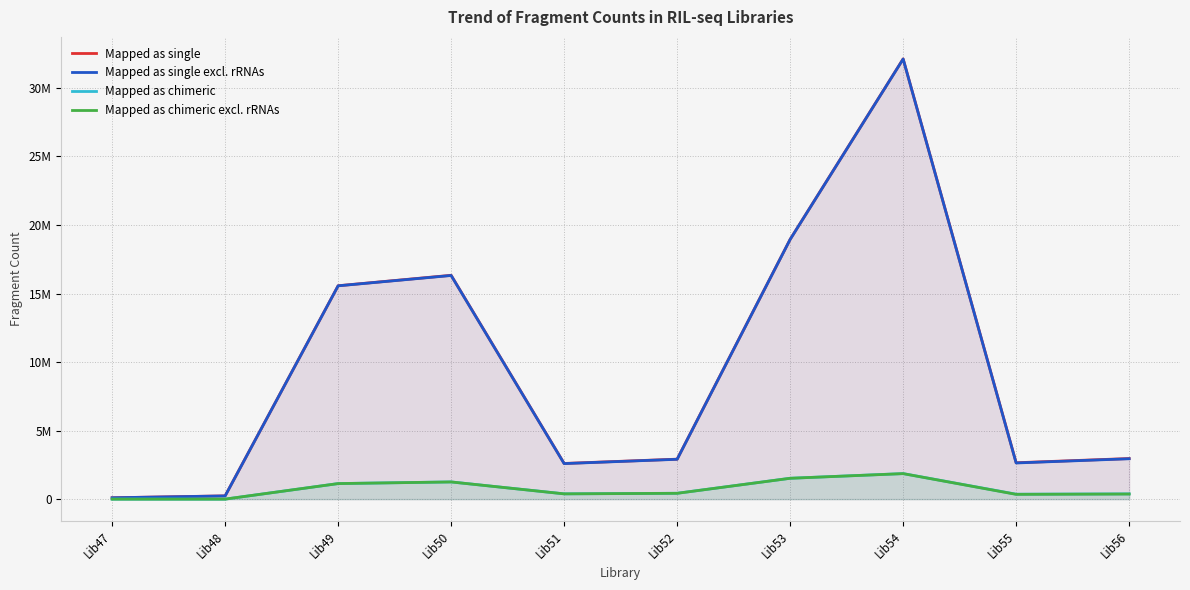

At which label does Mapped as single excl. rRNAs reach its minimum?

Lib47